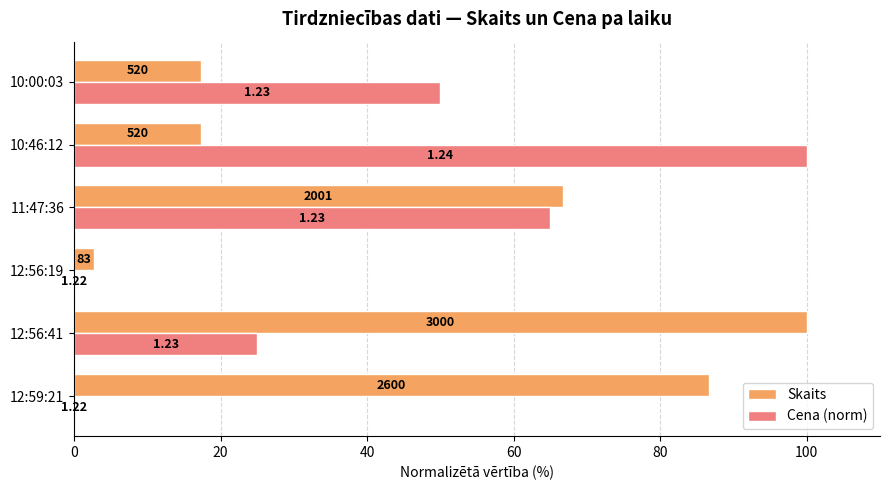

What are all the series names shown in the legend?

Skaits, Cena (norm)